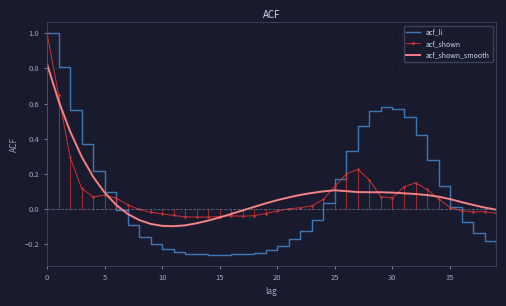

Which series changed the most between 34 and 38?

acf_li